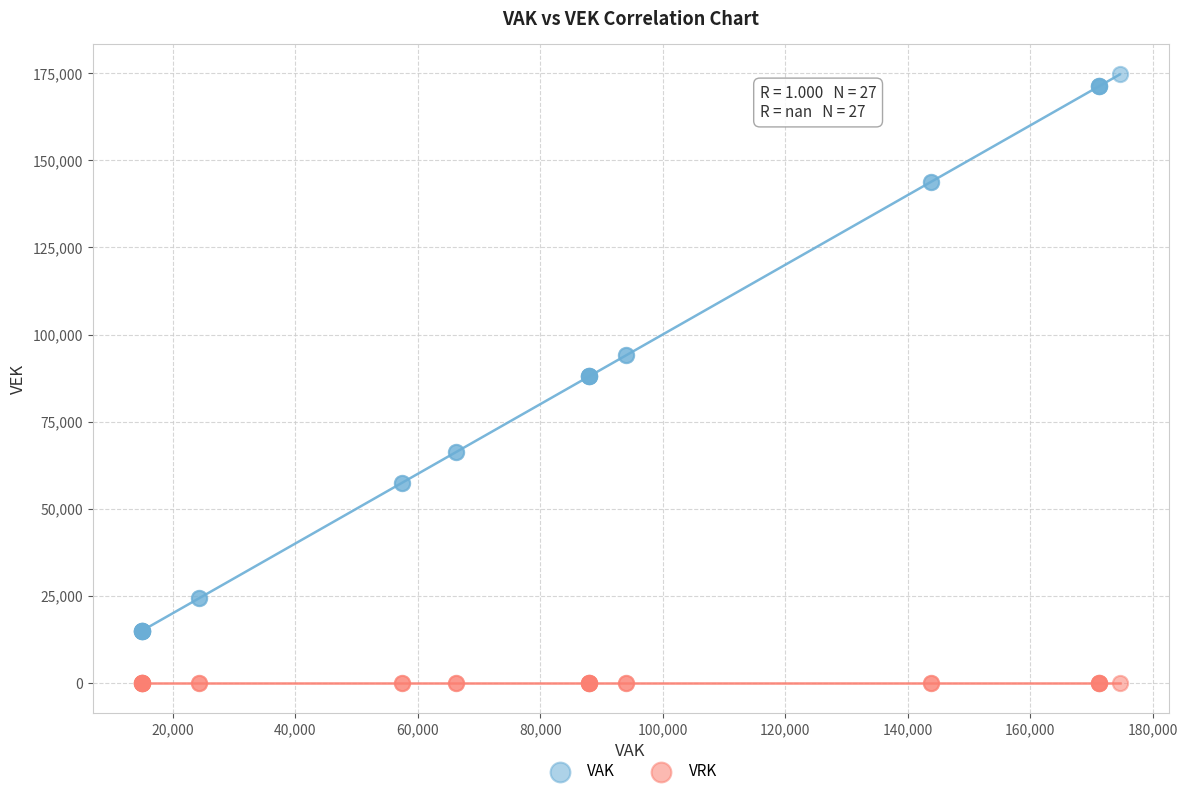

Which series contains the highest Y value?

VAK